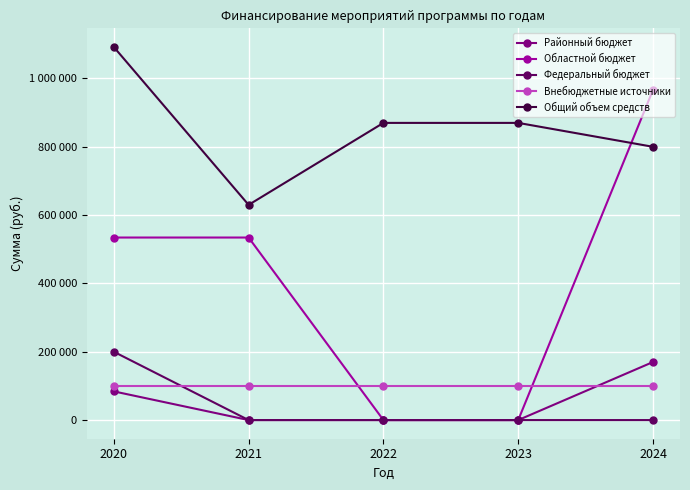

Is this an area chart (filled region under the line)?

No